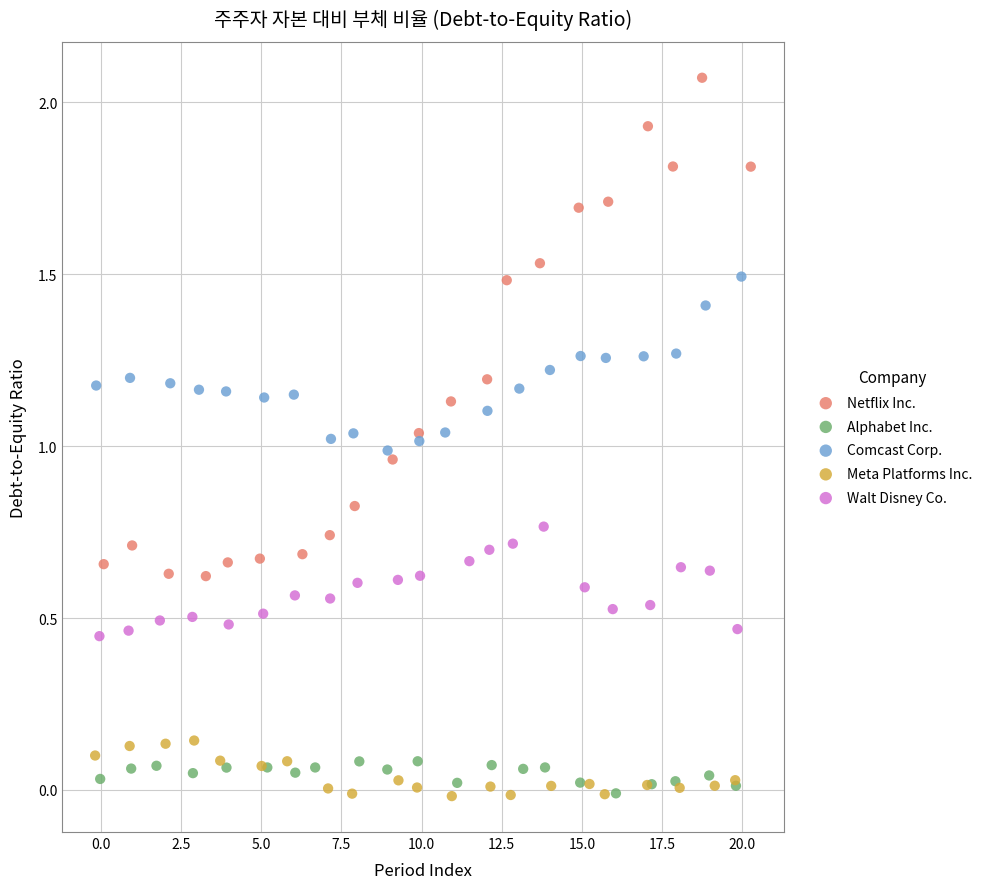

Which series has the widest spread of Y values?

Netflix Inc.